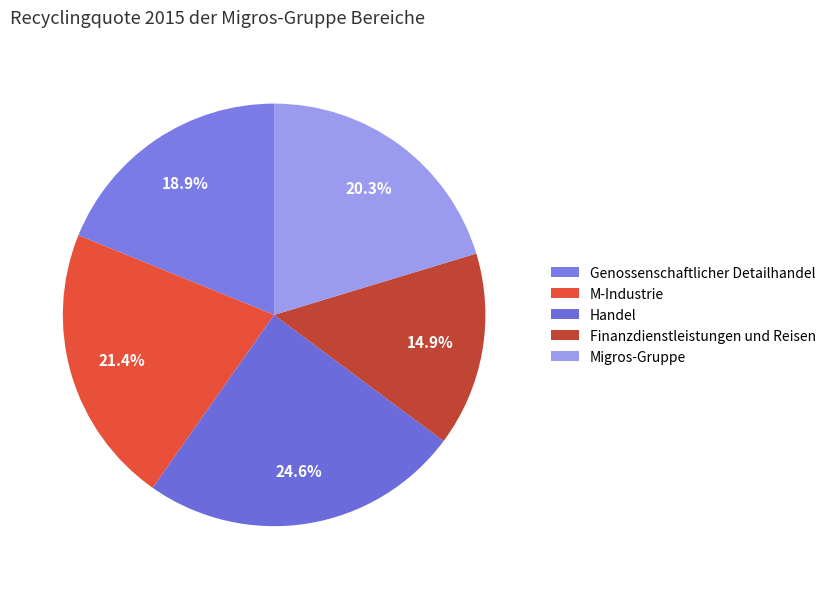

What is the largest slice in the pie chart?

Handel